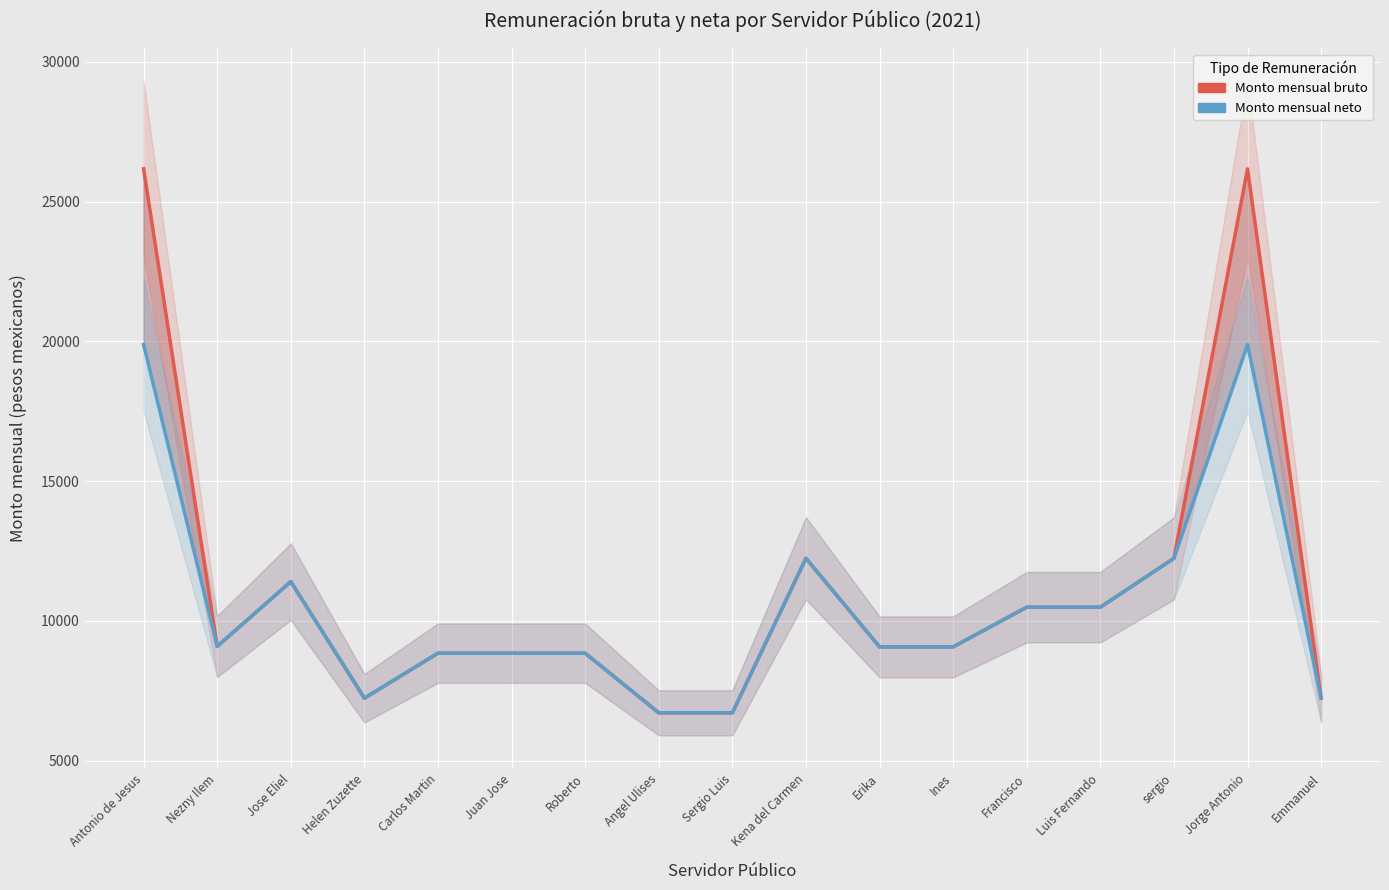

True or false: Monto mensual neto has a value of 17613.5 at Francisco.

False